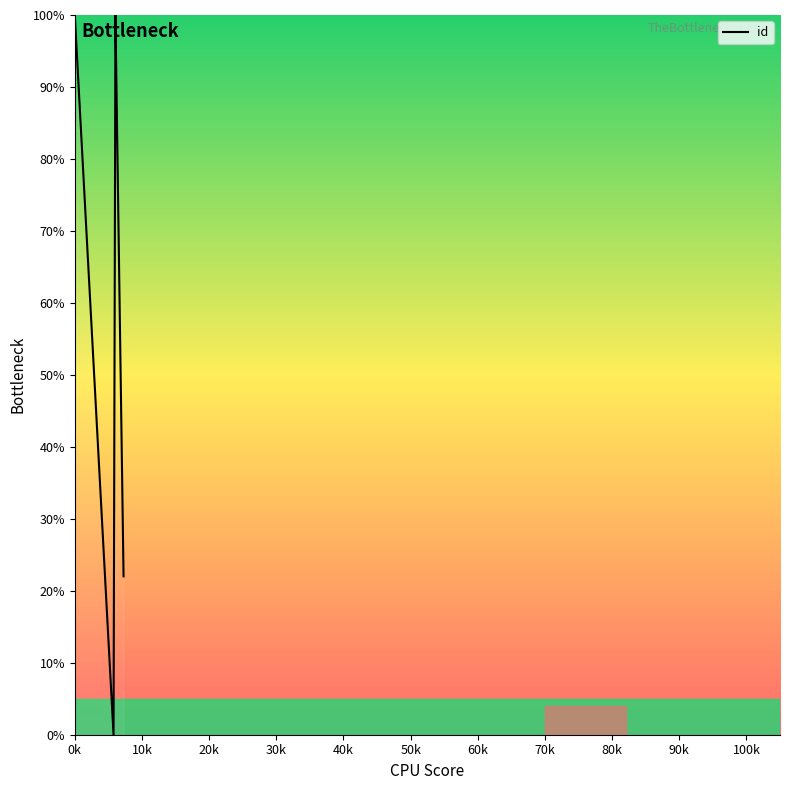

The value at 0k is 100.0. True or false?

True